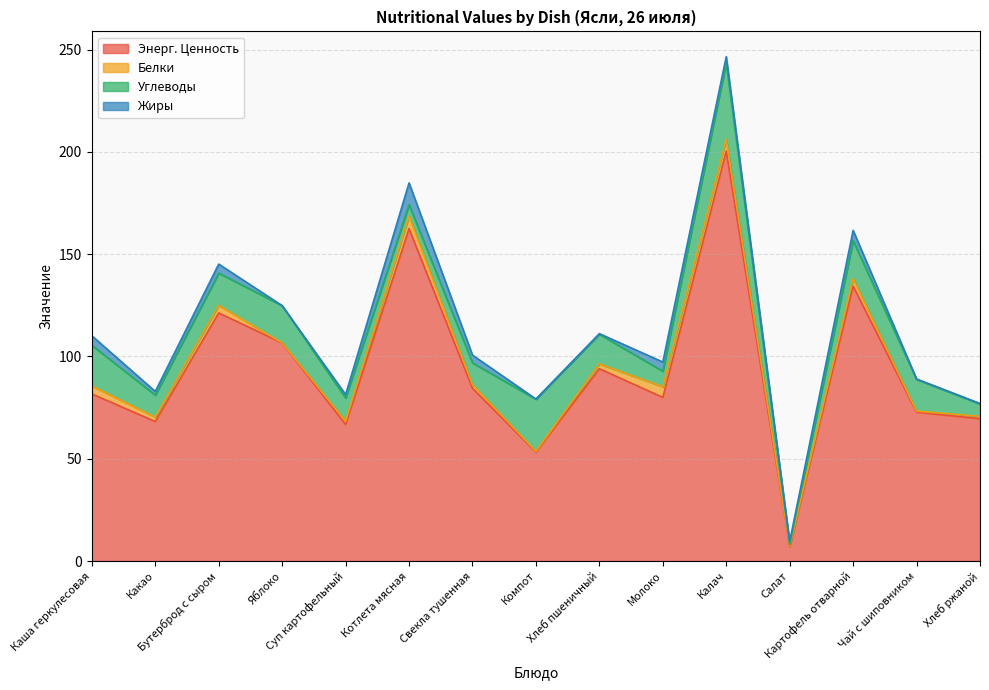

List the series in order of their peak value, lowest first.

Белки, Жиры, Углеводы, Энерг. Ценность